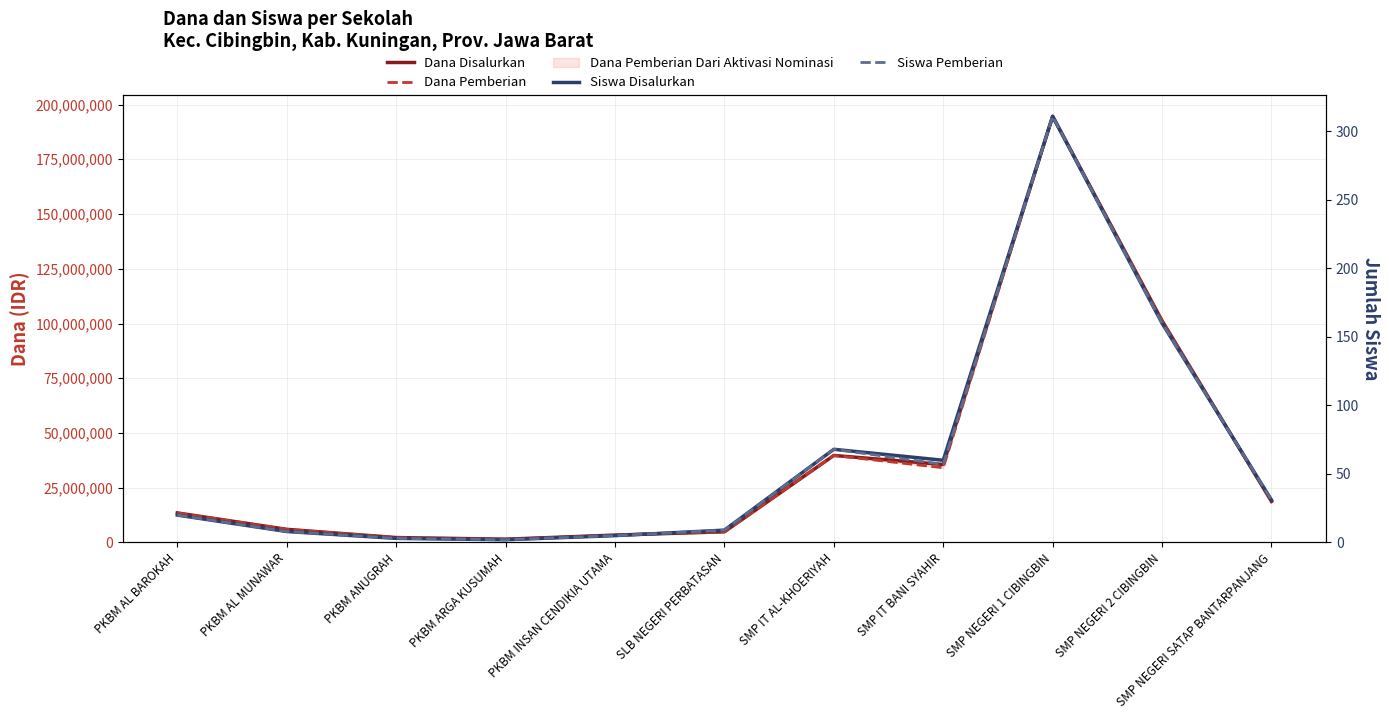

The value of Siswa Disalurkan at PKBM INSAN CENDIKIA UTAMA is 5. True or false?

True